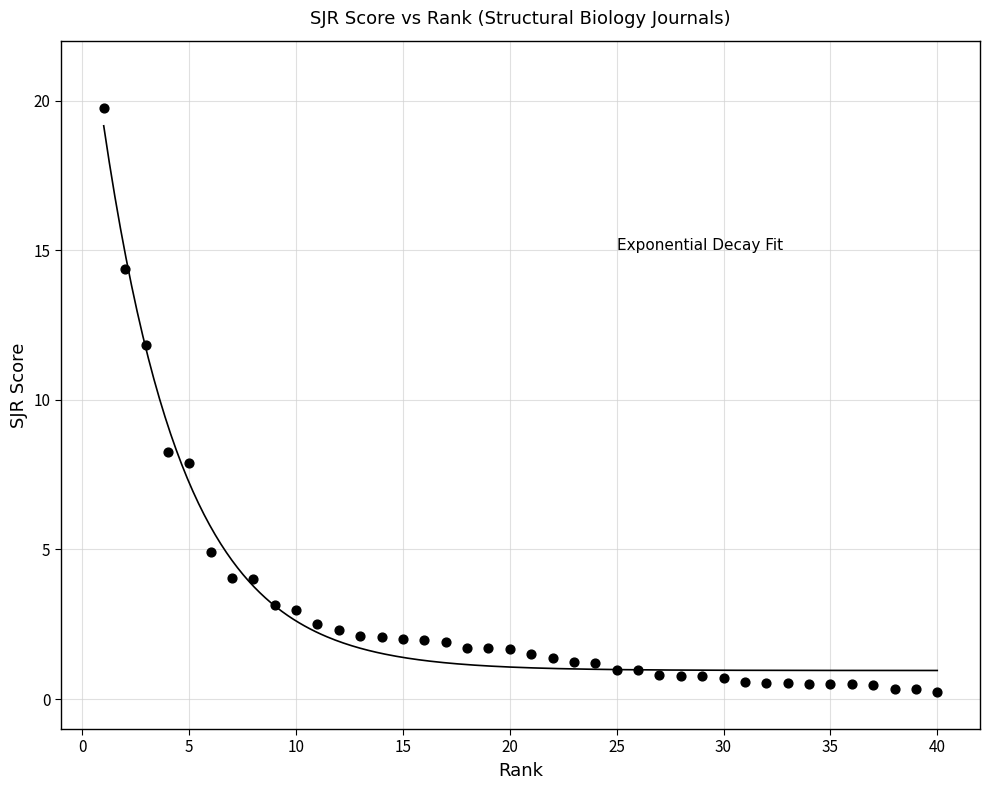

What is the range of Y values (max minus min)?

19.5